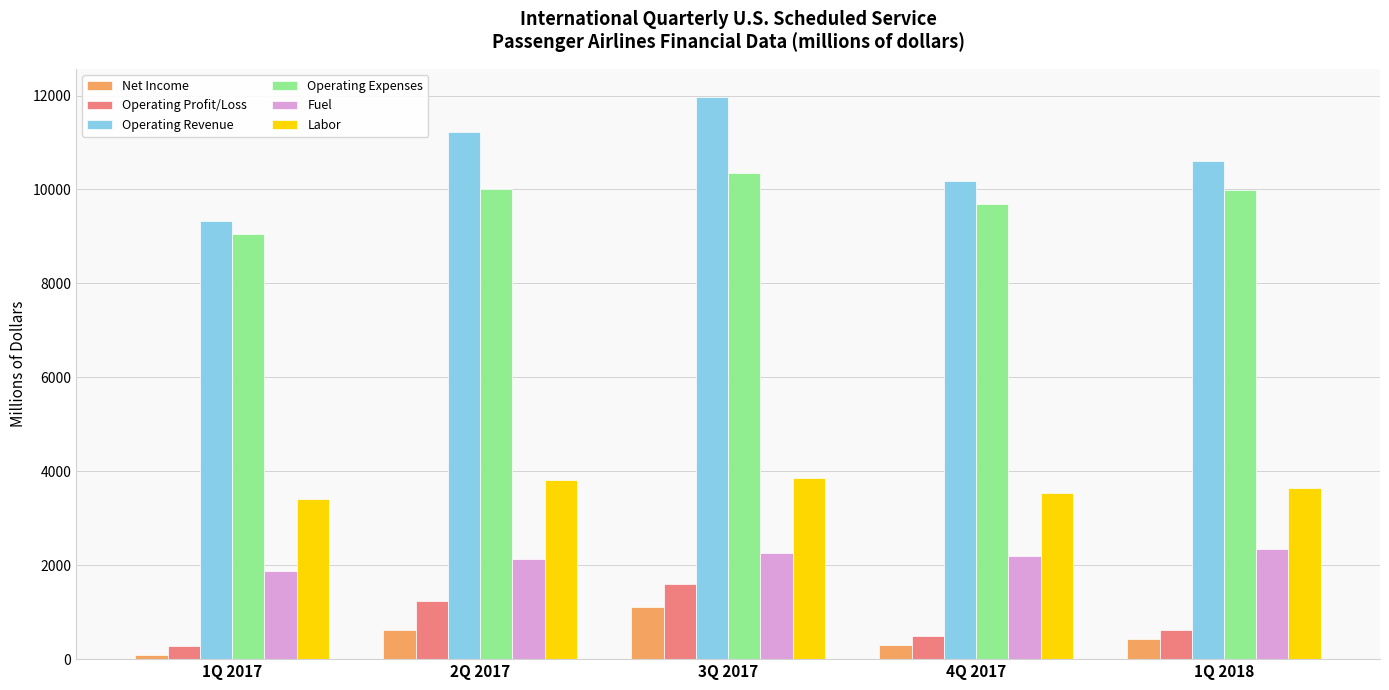

The Fuel series shows 915.2 at 2Q 2017. True or false?

False